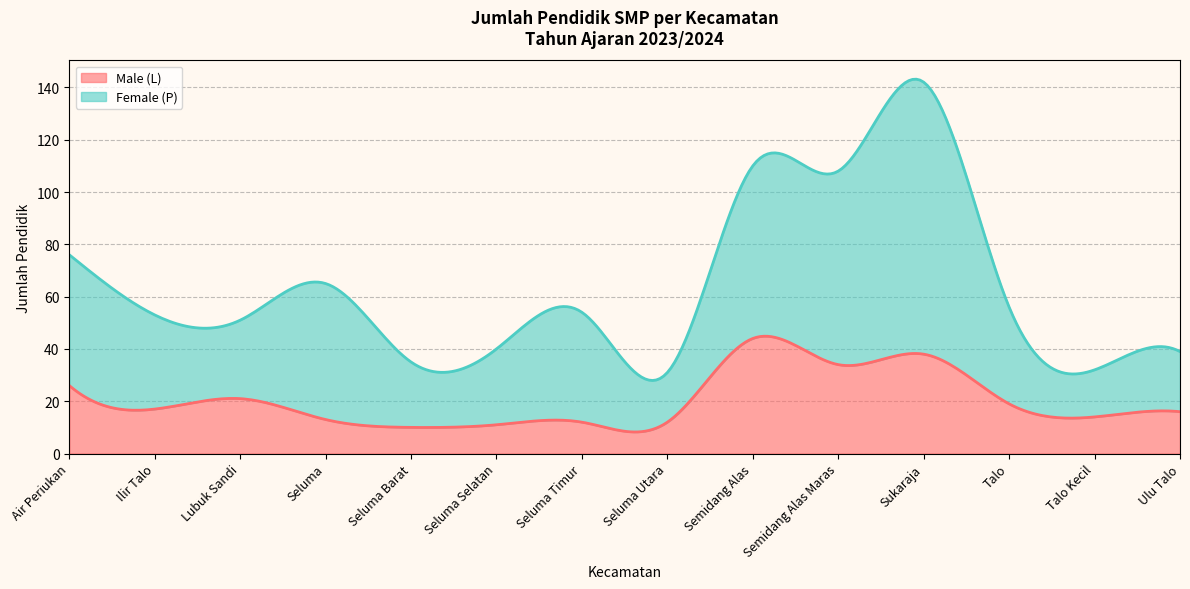

Does the chart have visible grid lines?

Yes